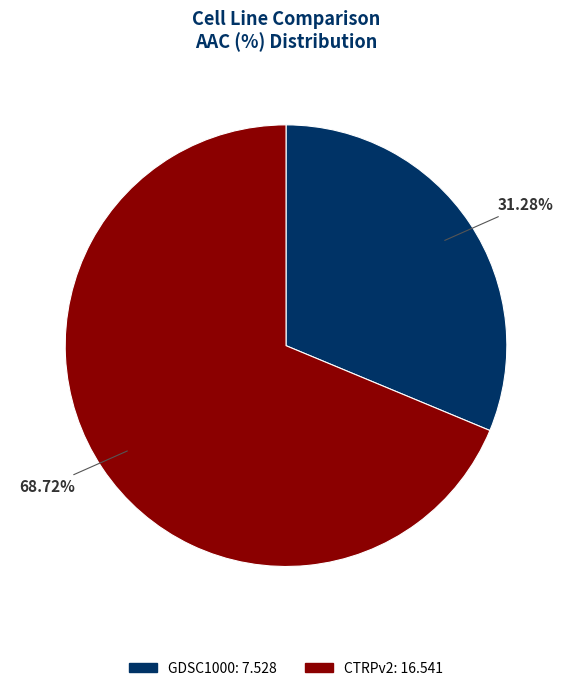

How many segments does this pie chart have?

2